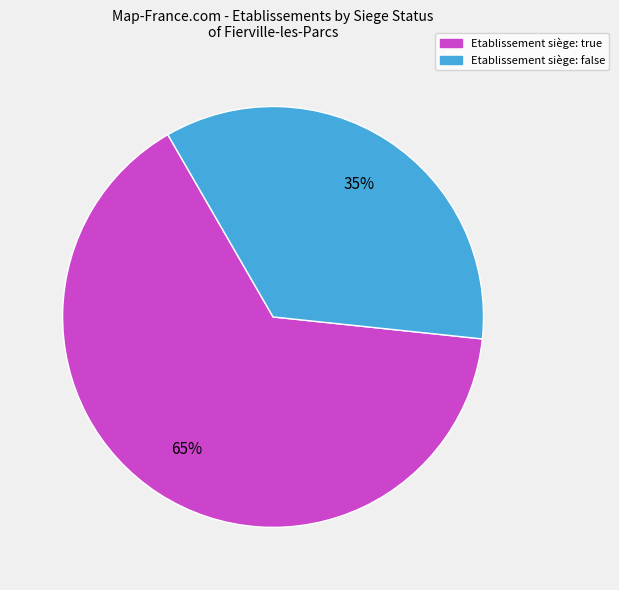

To the nearest percent, what is the average slice percentage?

50%